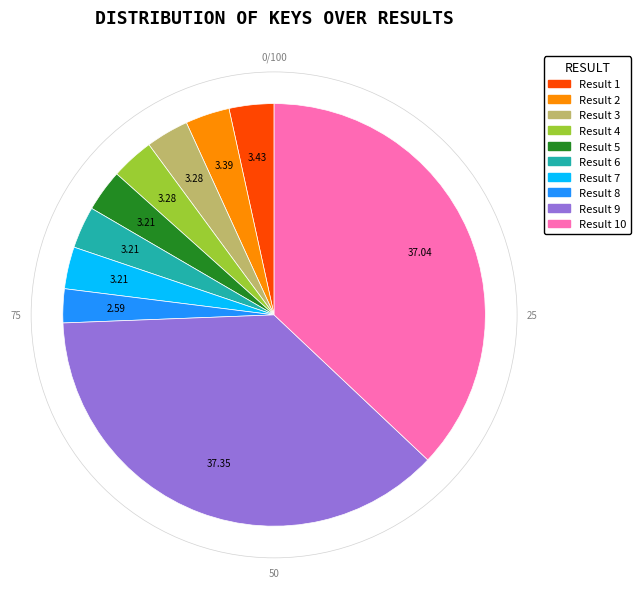

Is there any slice that represents more than half of the pie?

No